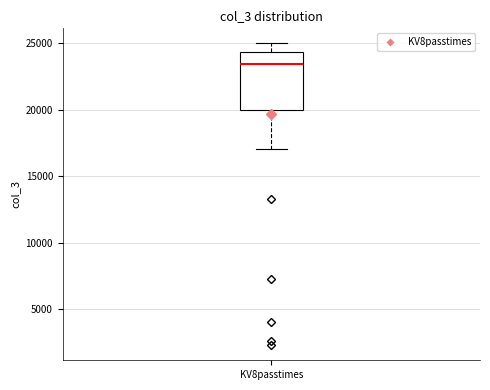

Read this box plot against the y-axis: the position of the median line, the range covered by the box, and the ends of both whiskers. The values are not printed on the chart, so give them approximately, as read against the axis.

median 23500, box 20000 to 24500, whiskers 17000 to 25000